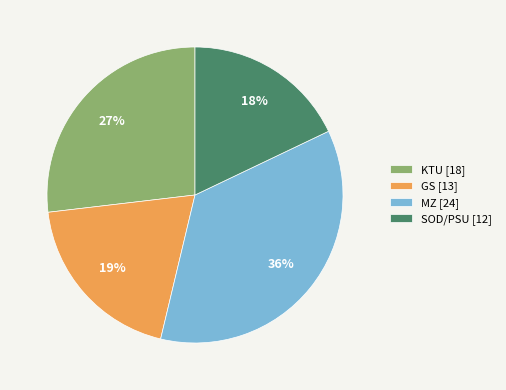

Is the sum of GS [13] and MZ [24] greater than half?

Yes